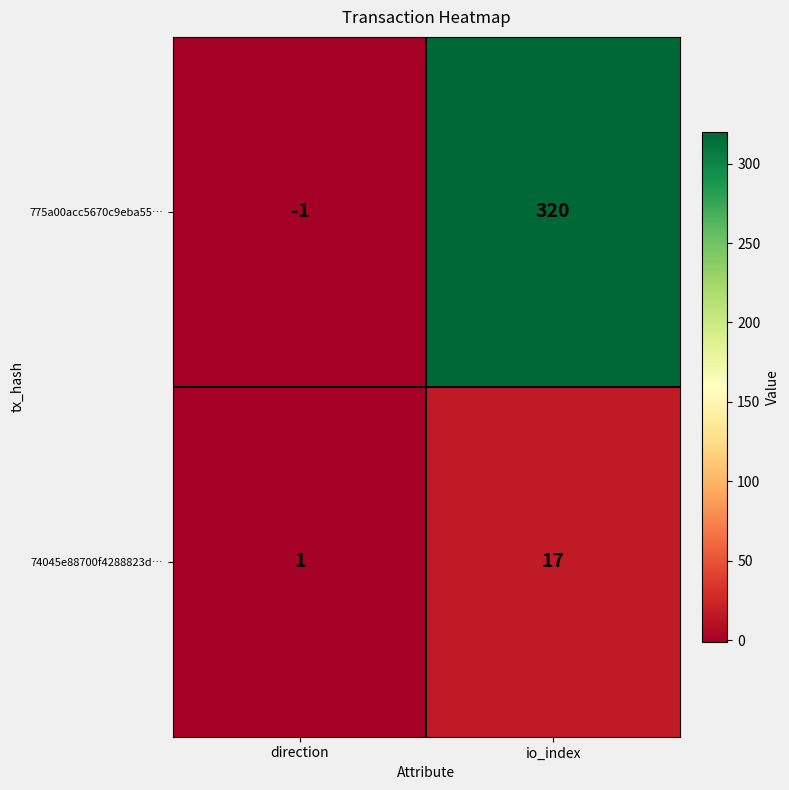

Where is 74045e88700f4288823d… nearest to the value 9?

direction